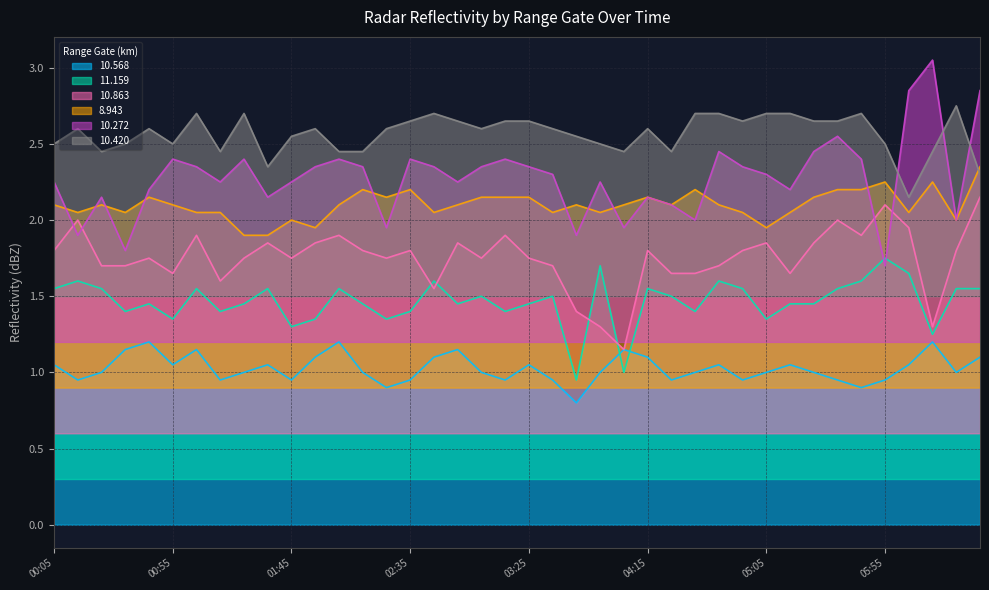

What is the sum of the 10.420 values at 2022/10/18 02:15 and 2022/10/18 06:35?

4.8